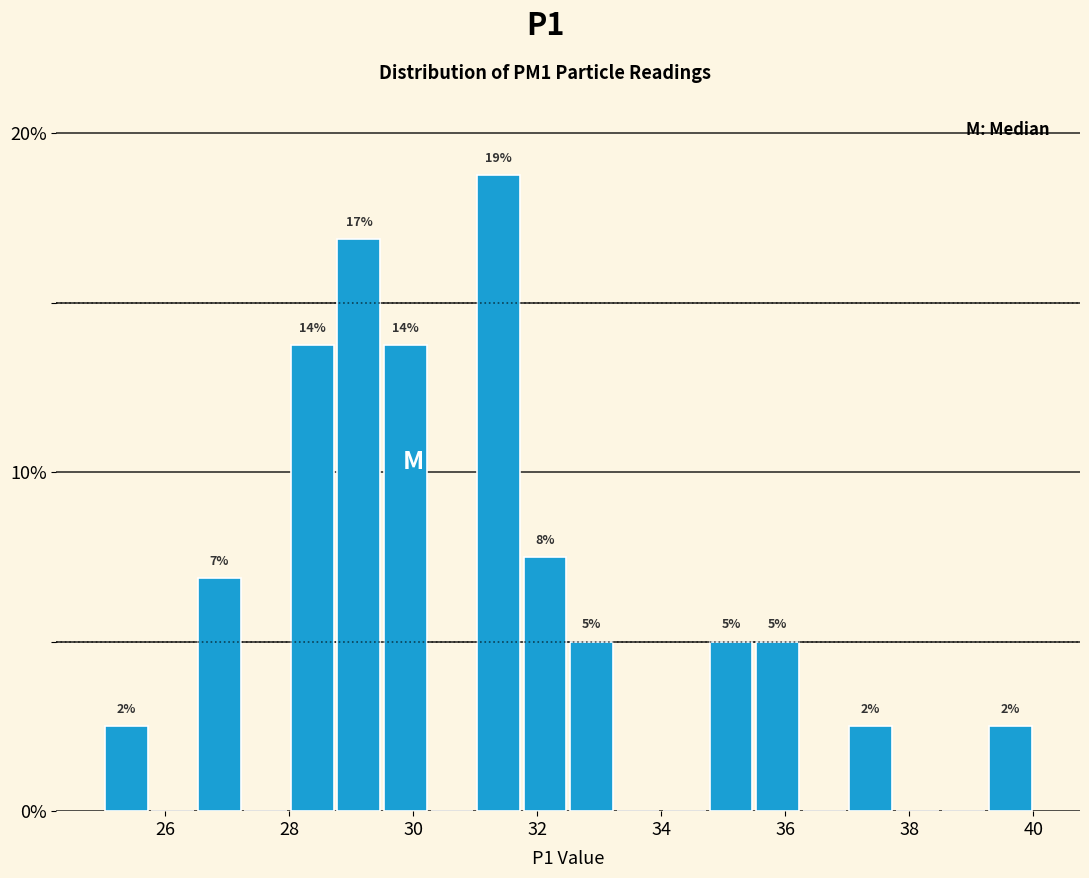

Read against the x-axis, roughly where is the centre of the tallest bar?

31.4